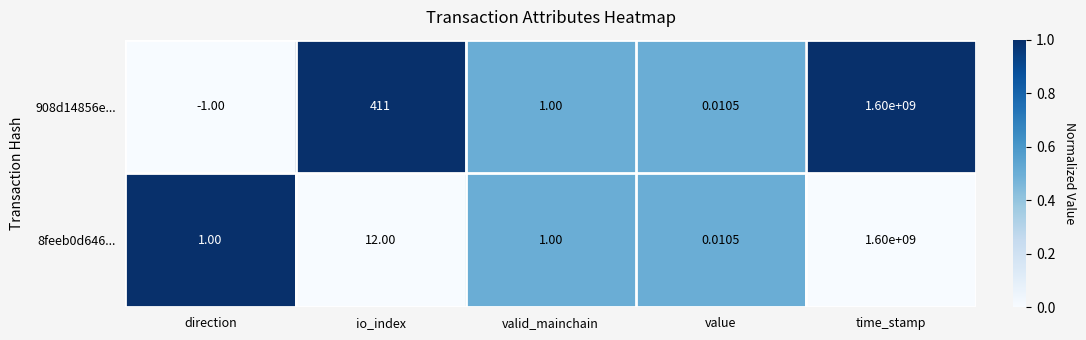

Which category has the lowest value across all series?

direction